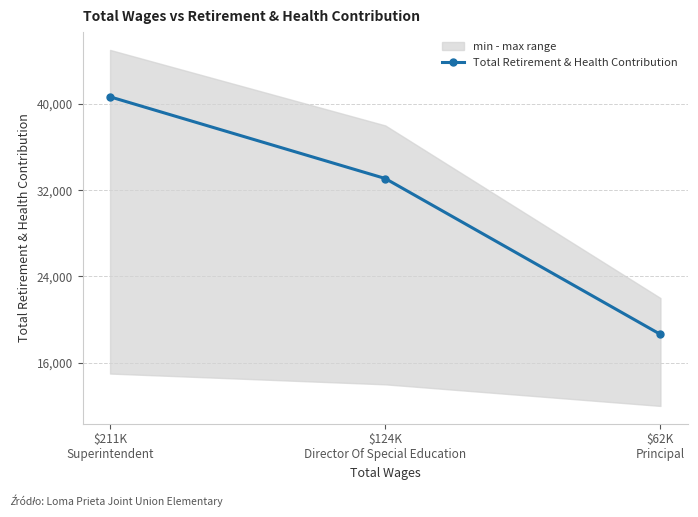

Approximately how many times larger is the value at $124K
Director Of Special Education compared to $211K
Superintendent?

0.8